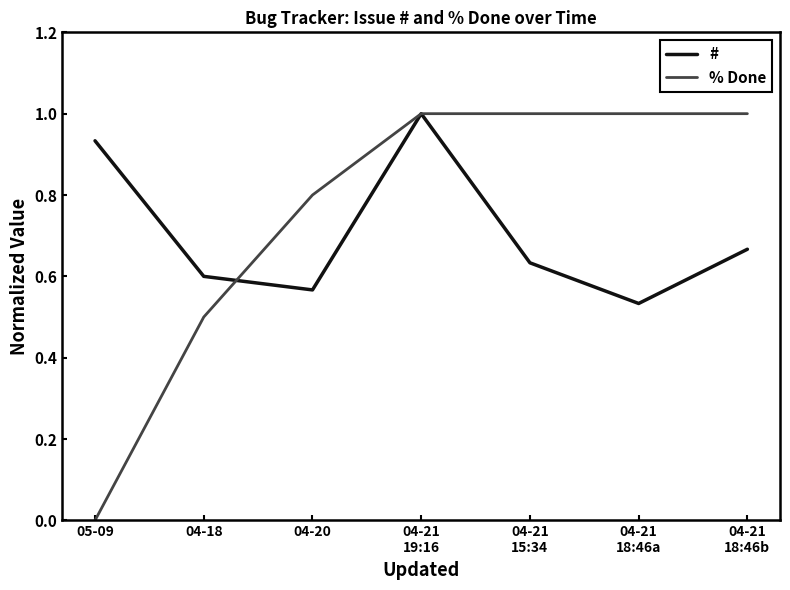

Which label corresponds to the smallest value in the chart?

05-09